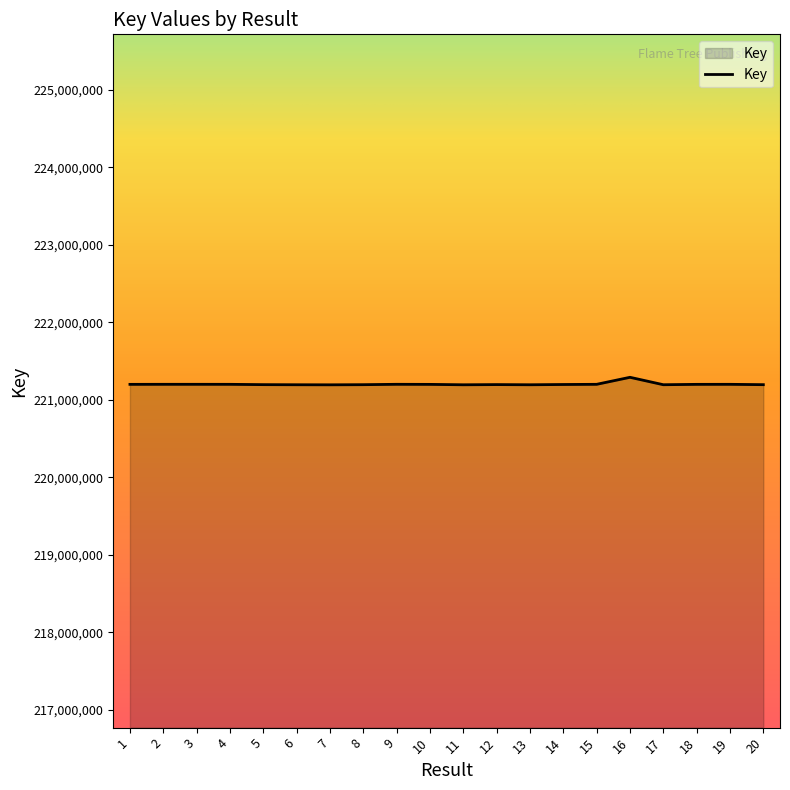

What is the maximum value shown in the chart?

221291757